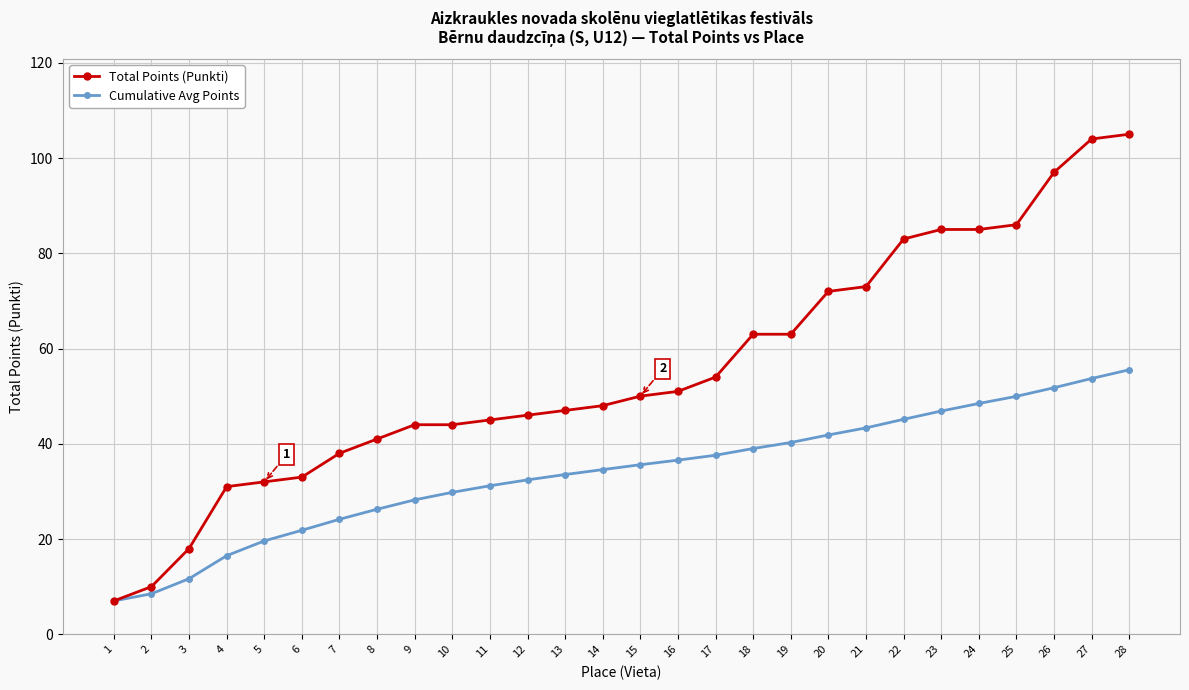

Which series has the largest total across all categories?

Total Points (Punkti)